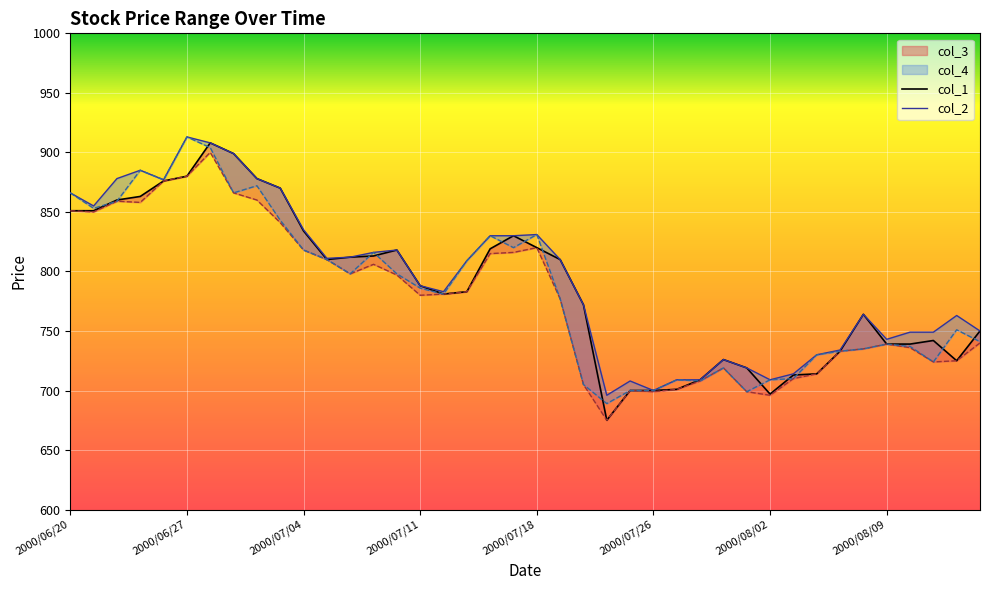

How many lines are shown in the chart?

4